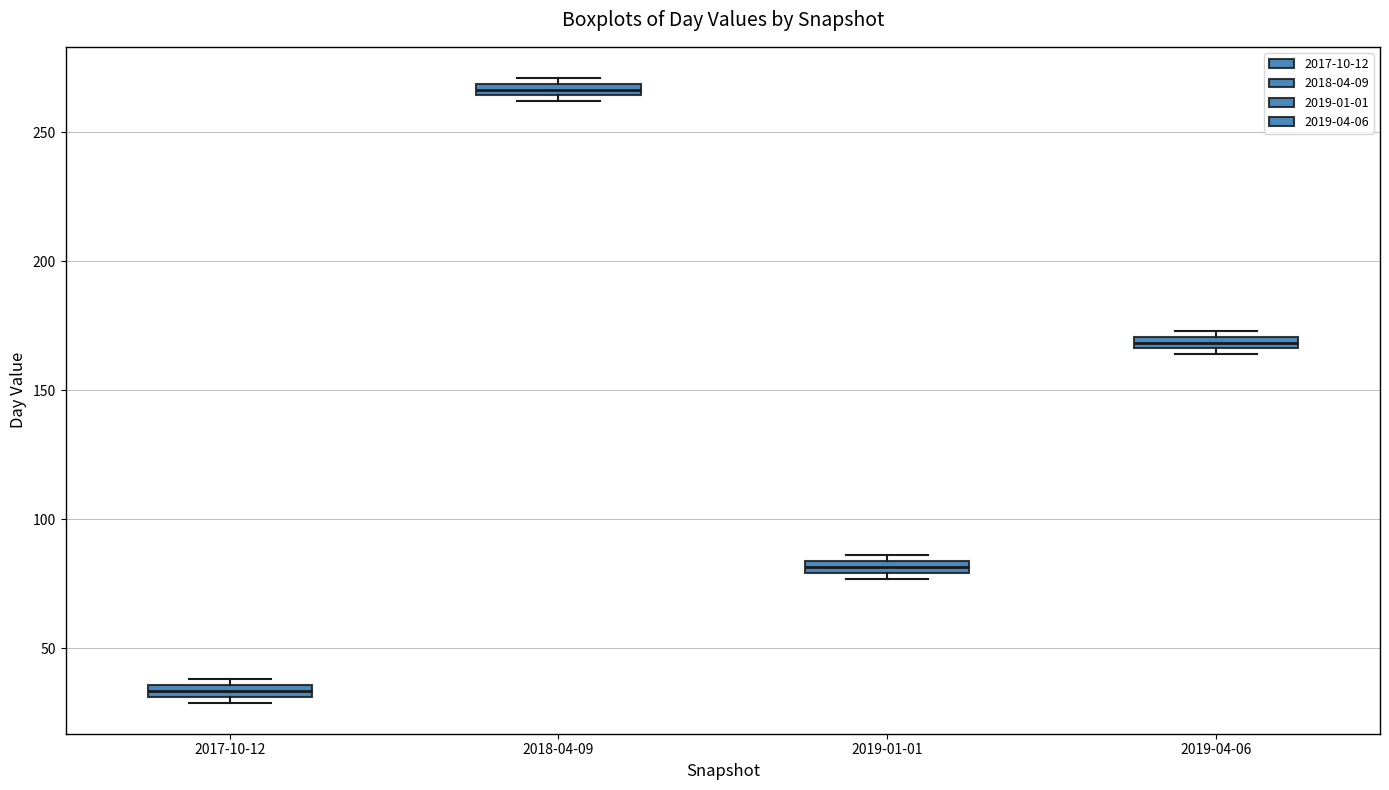

Which box has the lowest median line?

2017-10-12